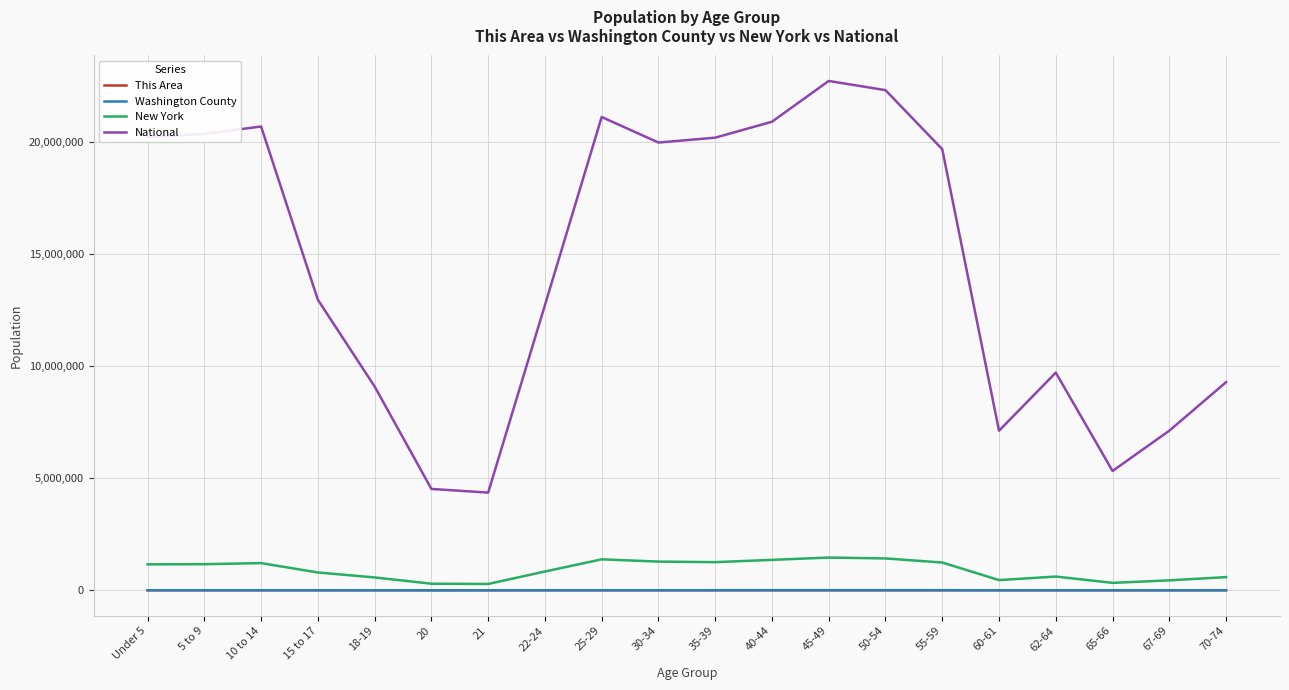

What is the greatest value displayed?

22708591